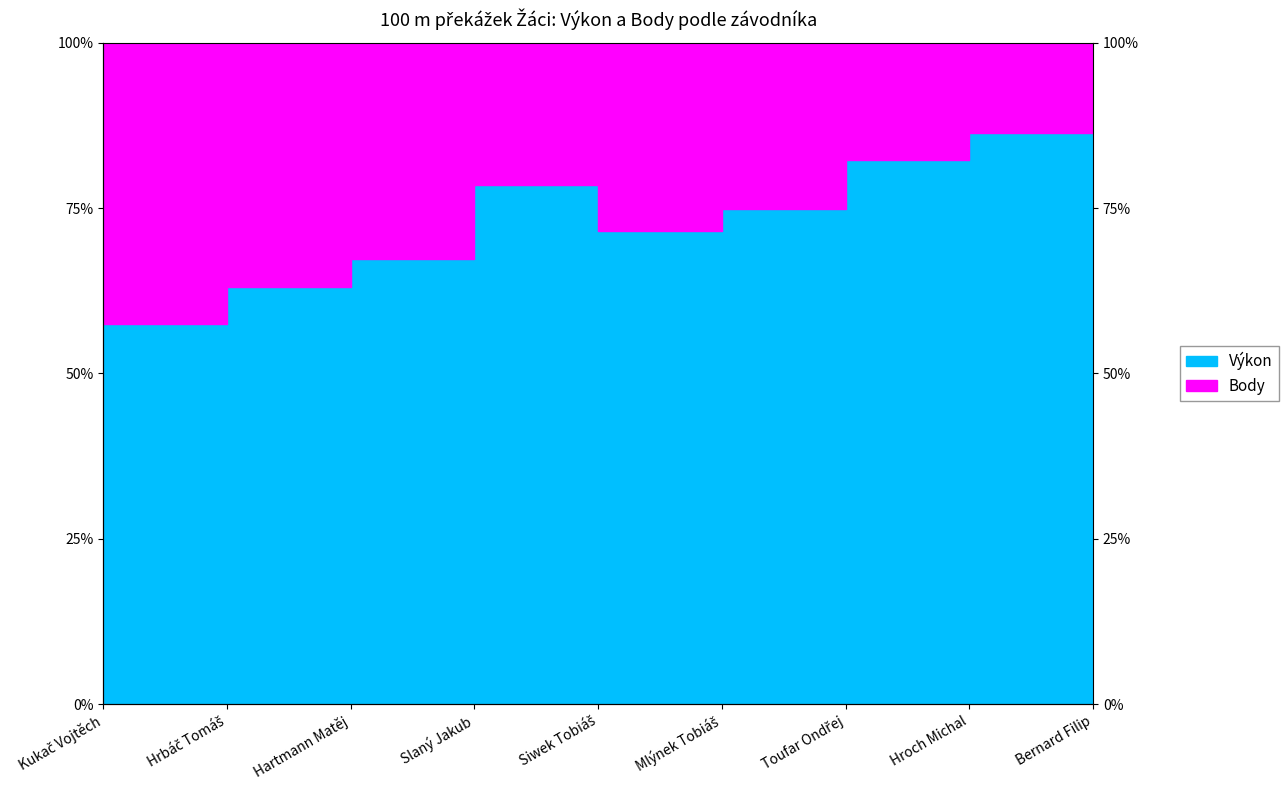

Does the chart display data point markers on the line(s)?

No